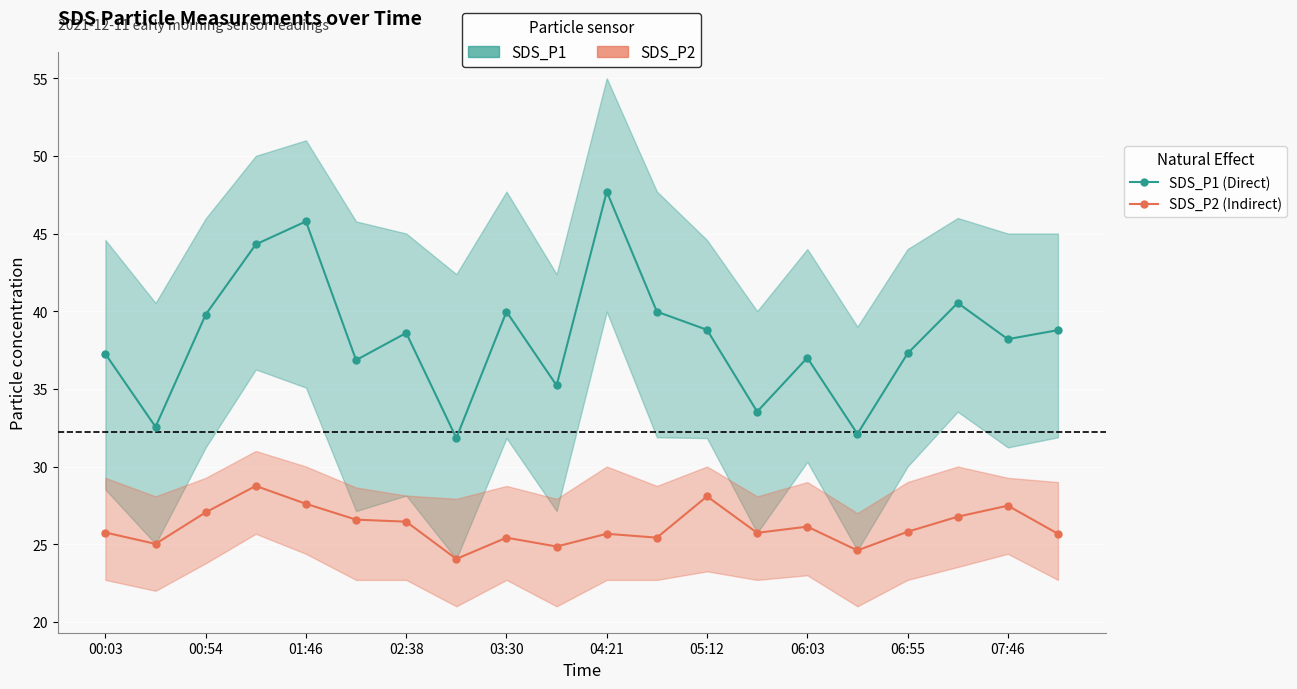

How many values in the SDS_P2 series are below 25?

3